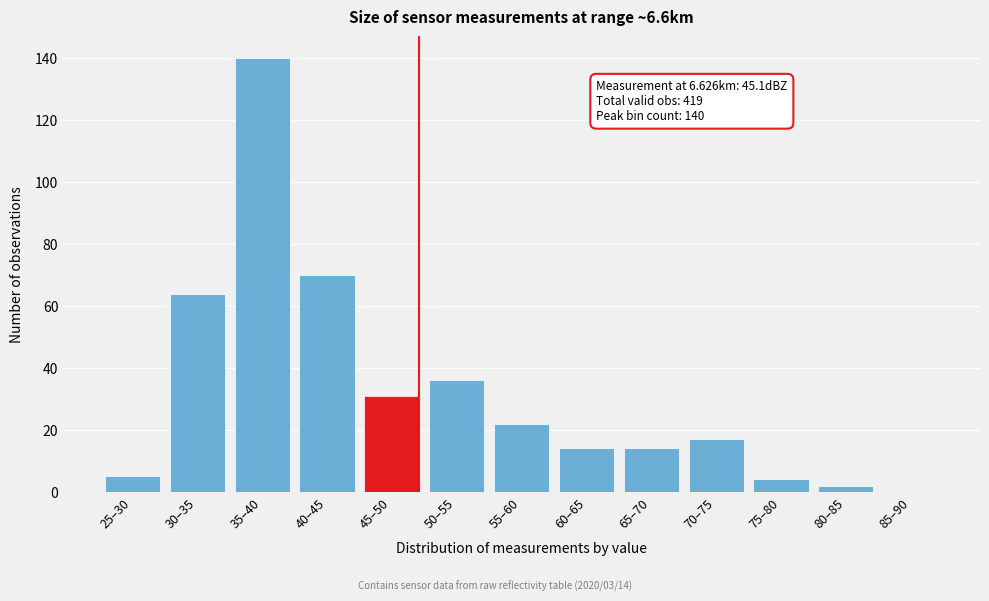

Reading right to left, extract all data points from this chart.

85–90=0	80–85=2	75–80=4	70–75=17	65–70=14	60–65=14	55–60=22	50–55=36	45–50=31	40–45=70	35–40=140	30–35=64	25–30=5